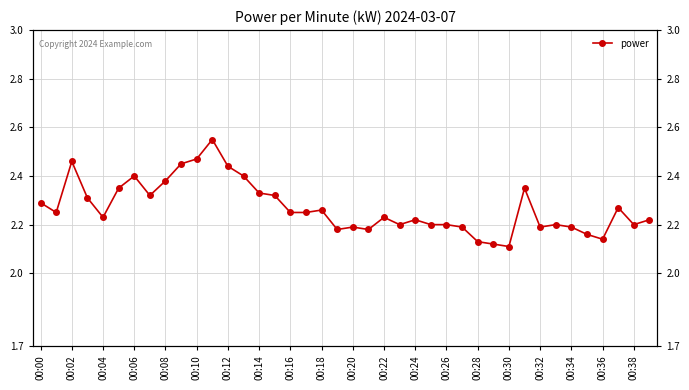

How many lines are shown in the chart?

1